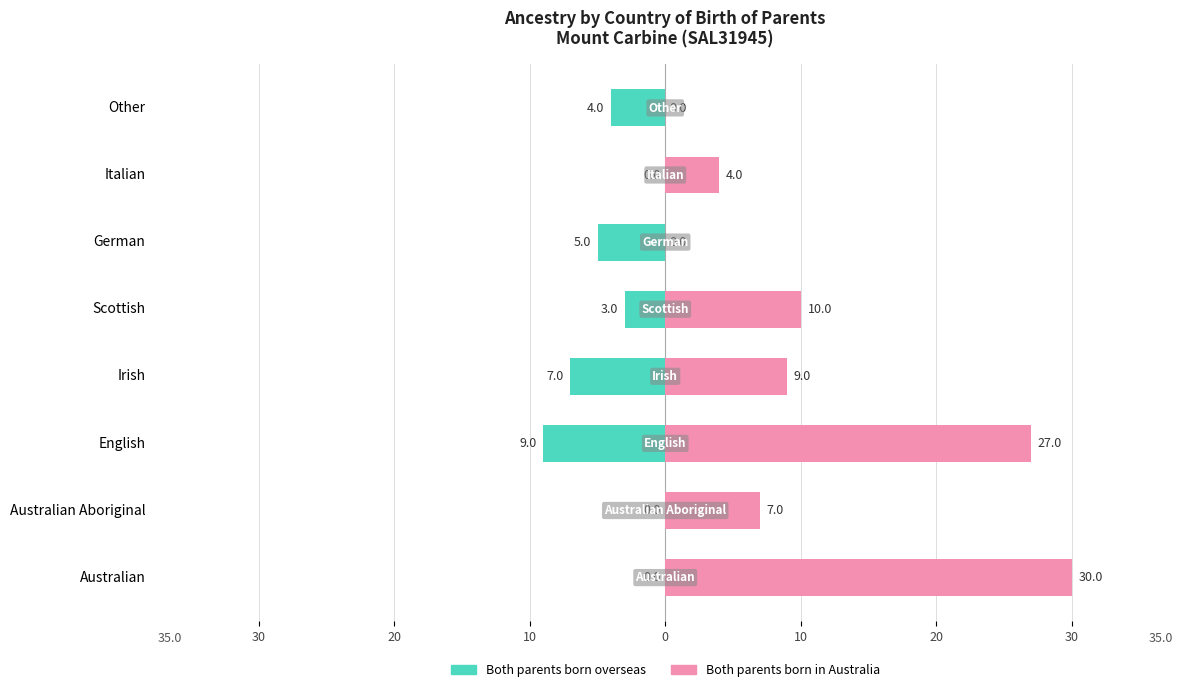

The Both parents born in Australia series shows 18 at German. True or false?

False